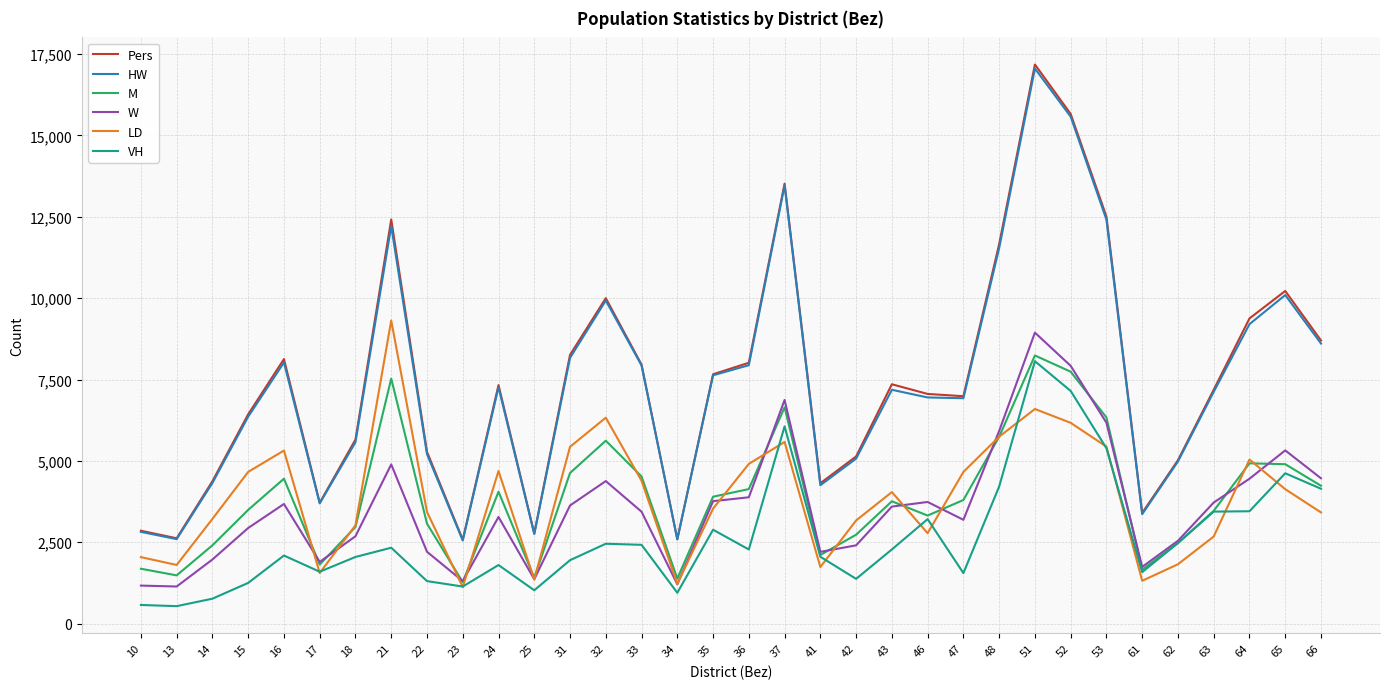

The value of Pers at 14 is 7395. True or false?

False